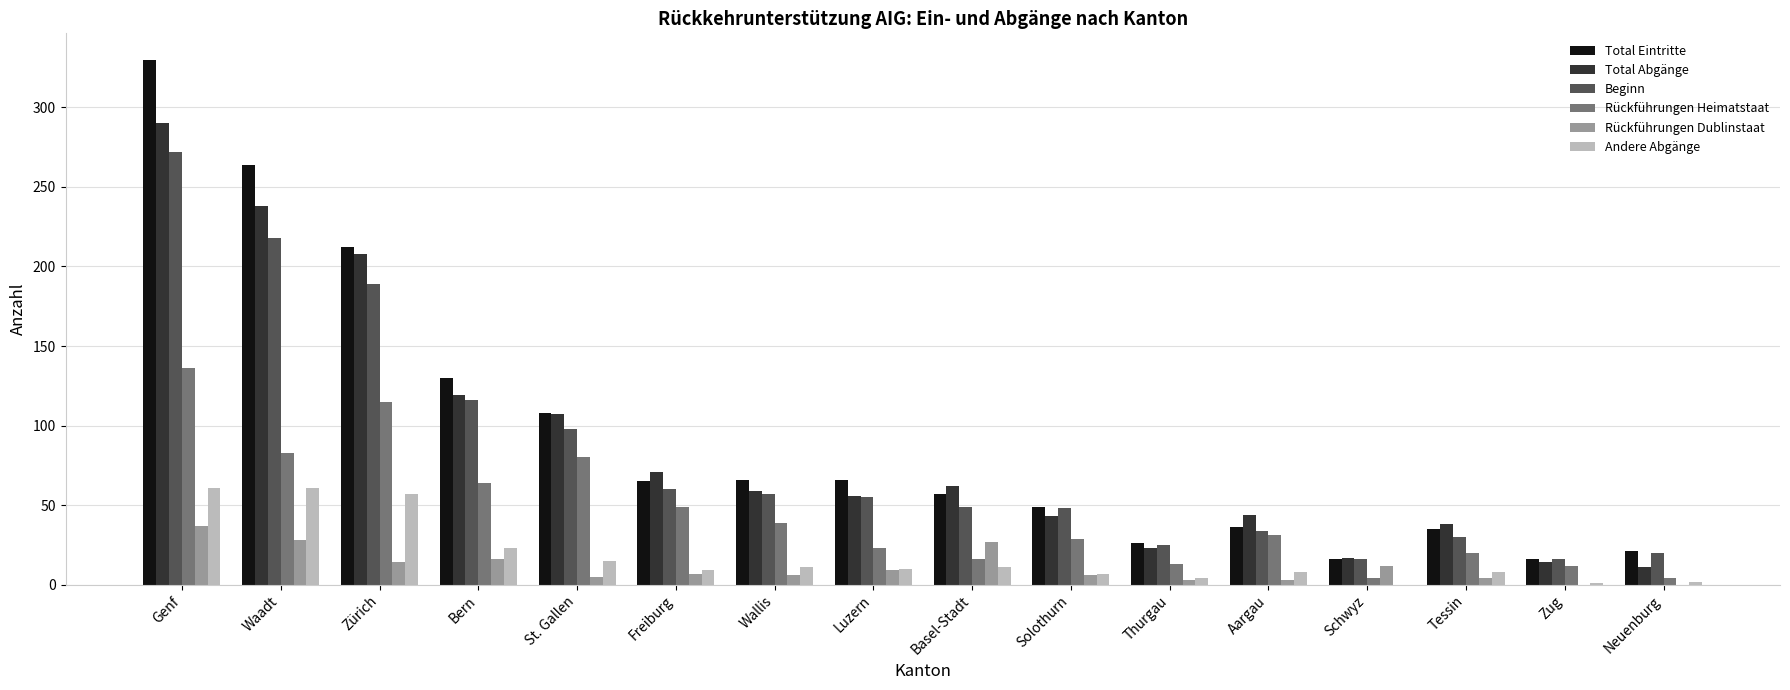

Which label corresponds to the largest value in the chart?

Genf